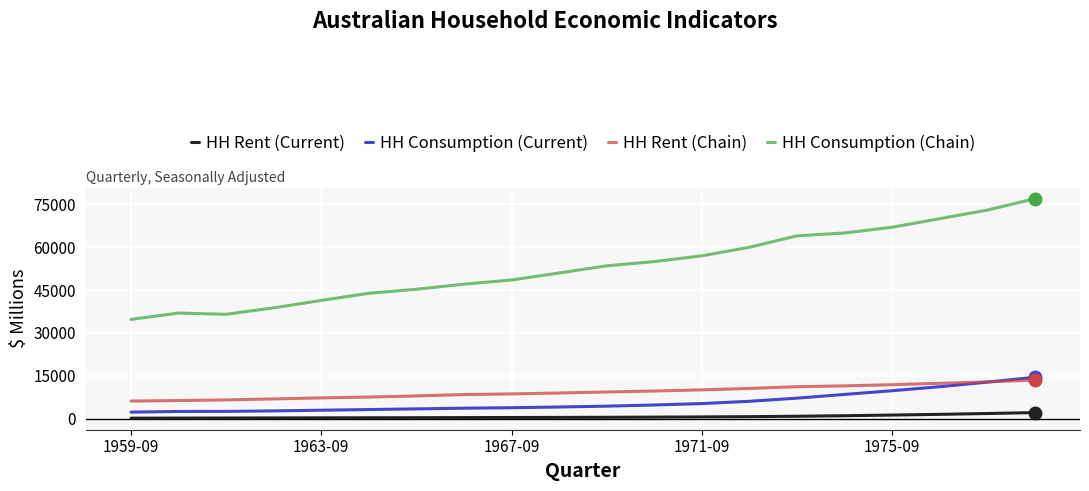

After their last crossing, which series has the higher values: HH Consumption (Current) or HH Rent (Chain)?

HH Consumption (Current)